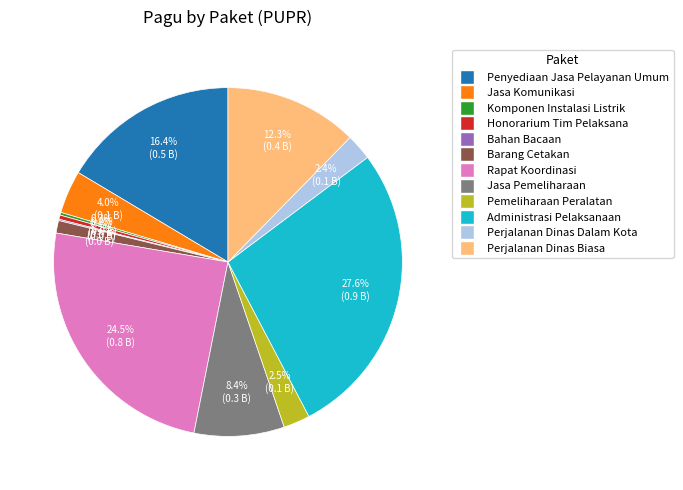

Does any single category account for the majority?

No